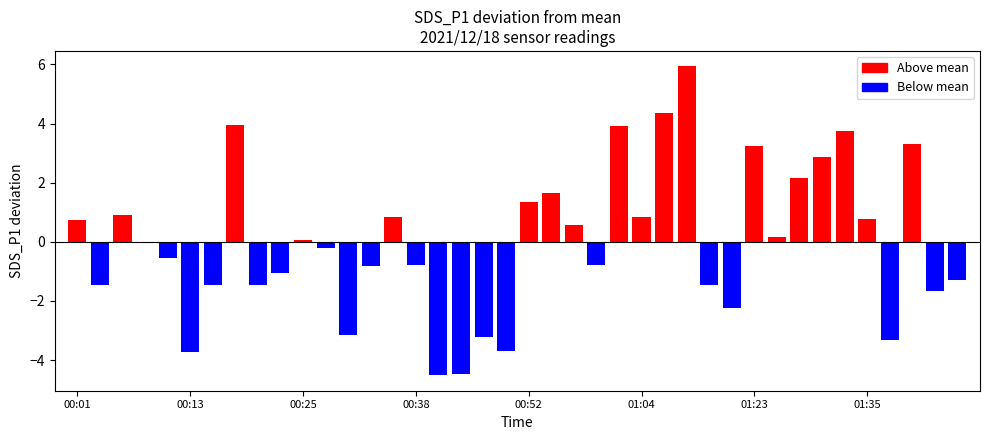

What is the difference between the second highest and second lowest values?

8.8